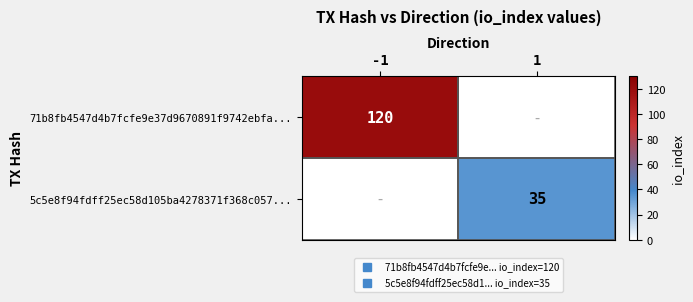

At which category is the sum across all series the highest?

-1